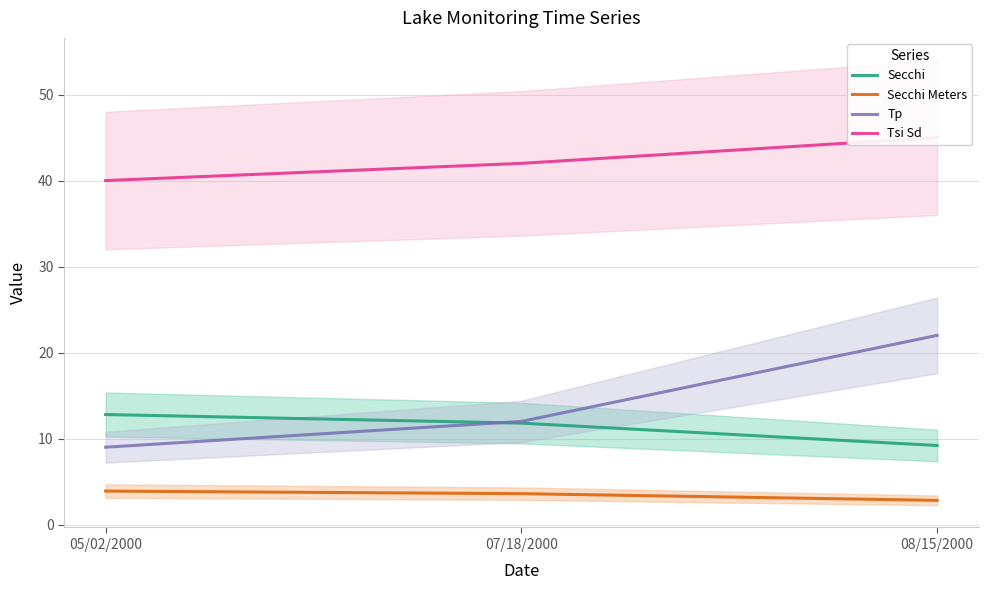

What value does the Secchi Meters series have at 07/18/2000?

3.6